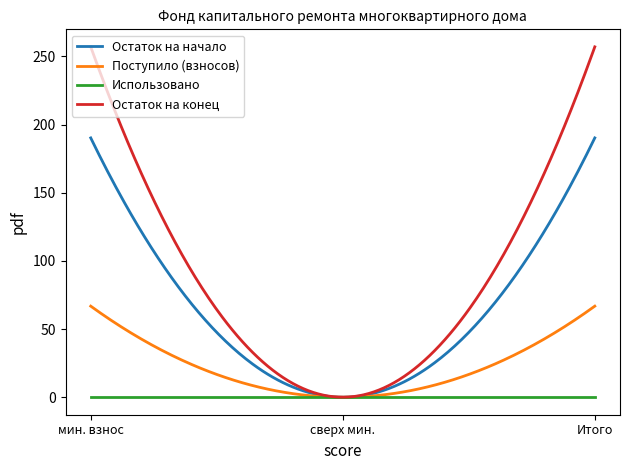

Rank the series by their maximum value, from highest to lowest.

Остаток на конец, Остаток на начало, Поступило (взносов), Использовано